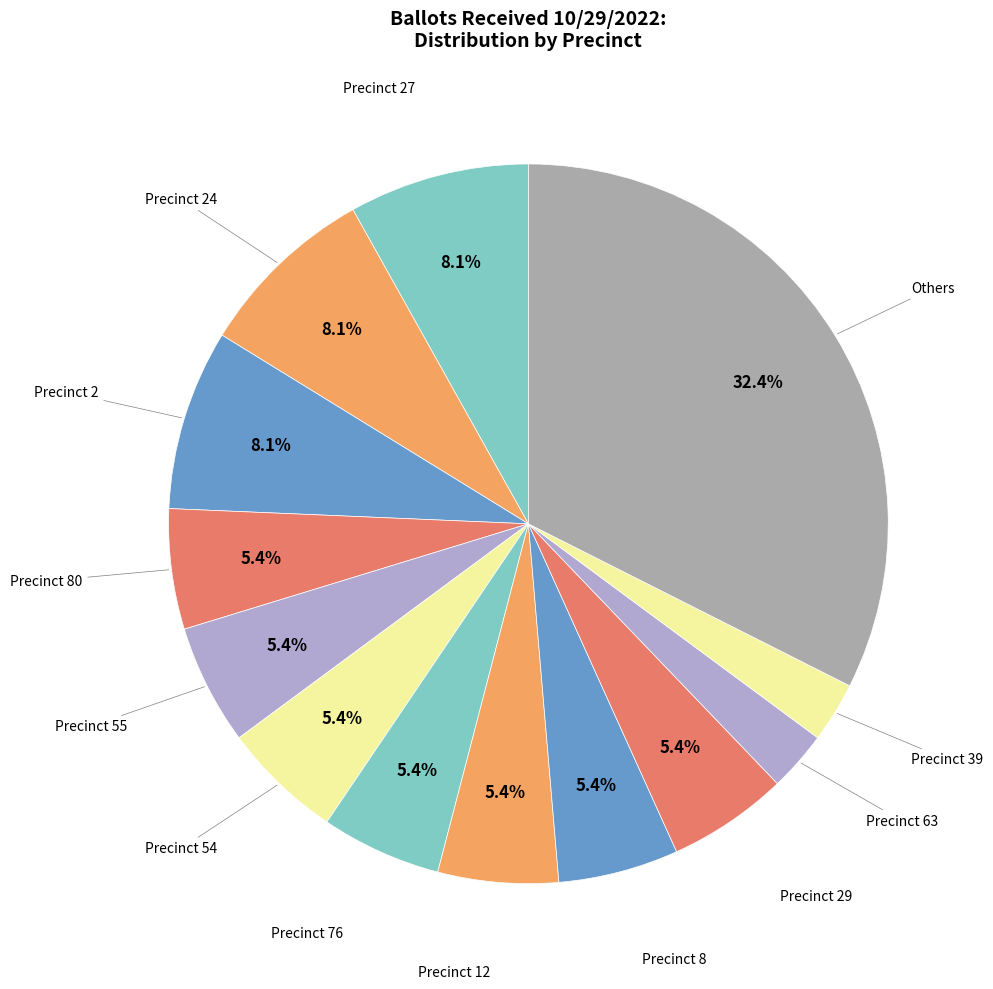

Which slice is the smallest?

Precinct 39